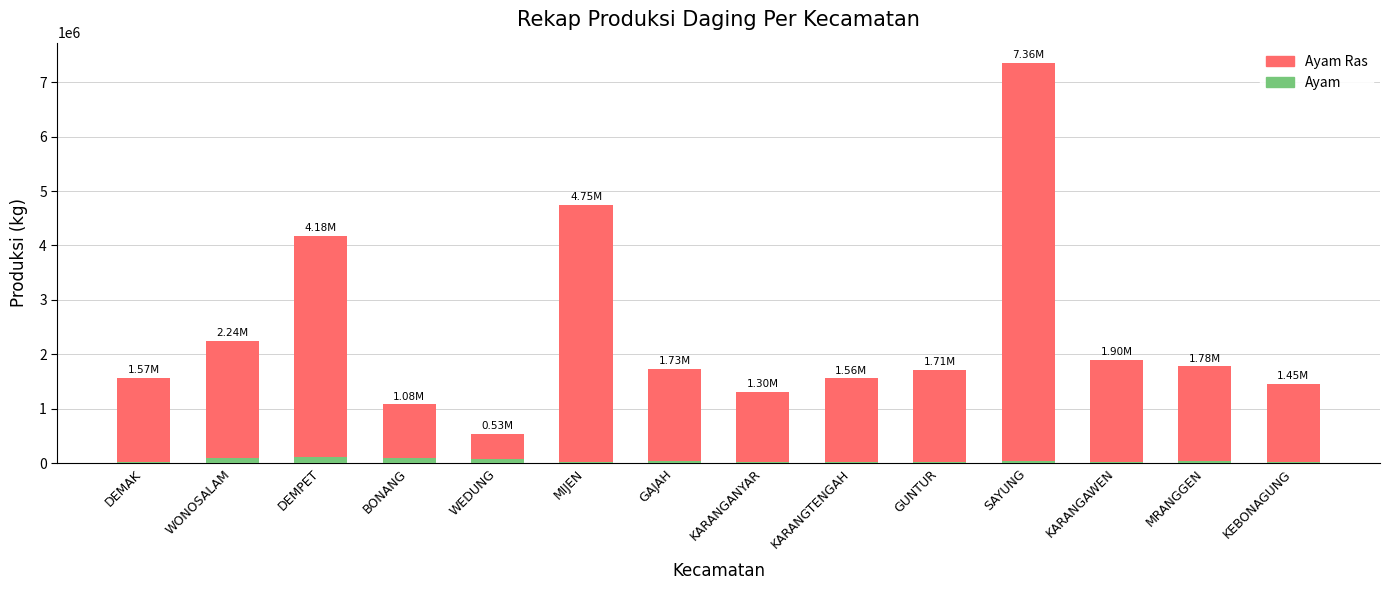

What are all the series names shown in the legend?

Ayam Ras, Ayam